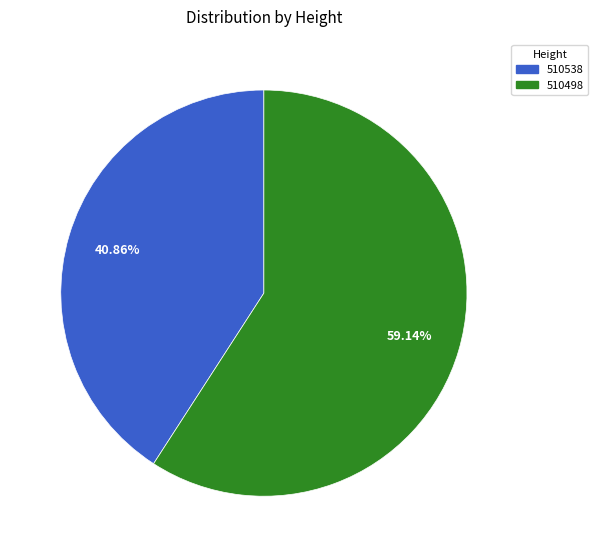

To the nearest percent, what is the difference between the largest and smallest slice percentages?

18%